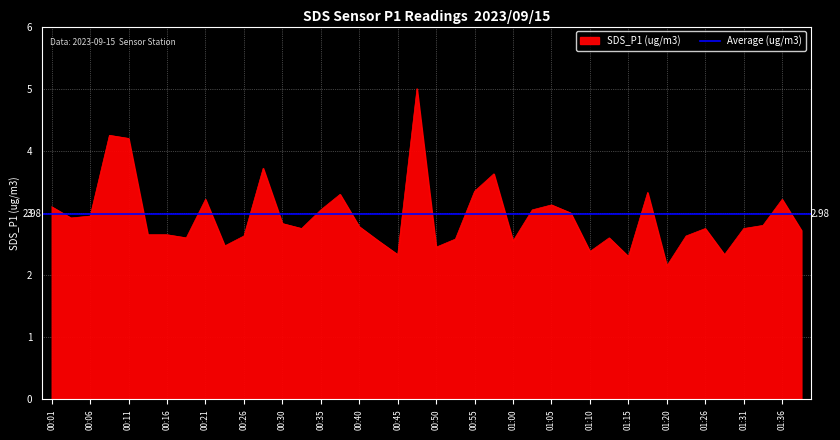

List the labels in order of value, largest first.

00:47, 00:08, 00:11, 00:28, 00:58, 00:55, 01:18, 00:38, 00:21, 01:36, 01:05, 00:01, 00:35, 01:03, 01:08, 00:06, 00:04, 00:30, 01:33, 00:40, 00:33, 01:26, 01:31, 01:38, 00:13, 00:16, 00:26, 01:23, 00:18, 01:12, 00:53, 00:43, 01:00, 00:23, 00:50, 01:10, 00:45, 01:29, 01:15, 01:20